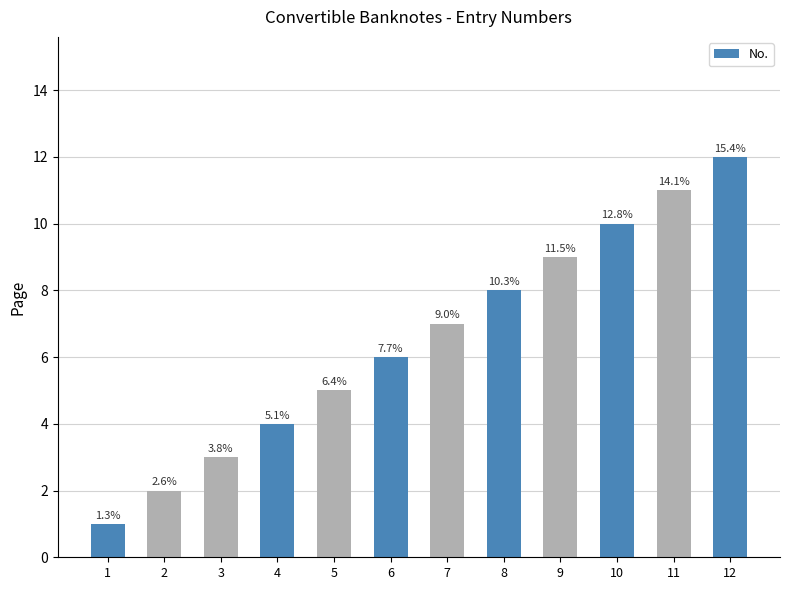

What is the approximate value at 7?

7